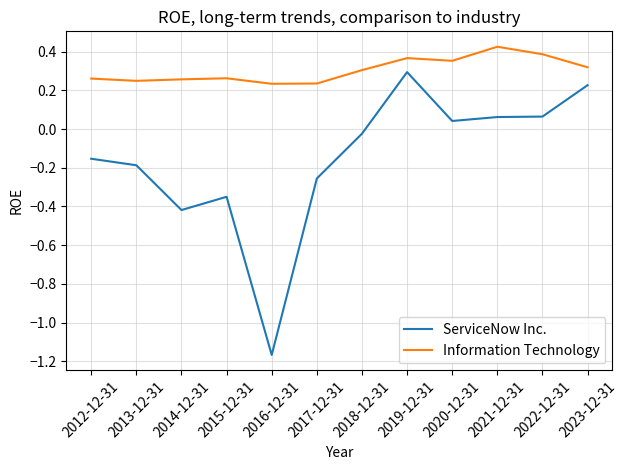

What position from the left is 2019-12-31?

8